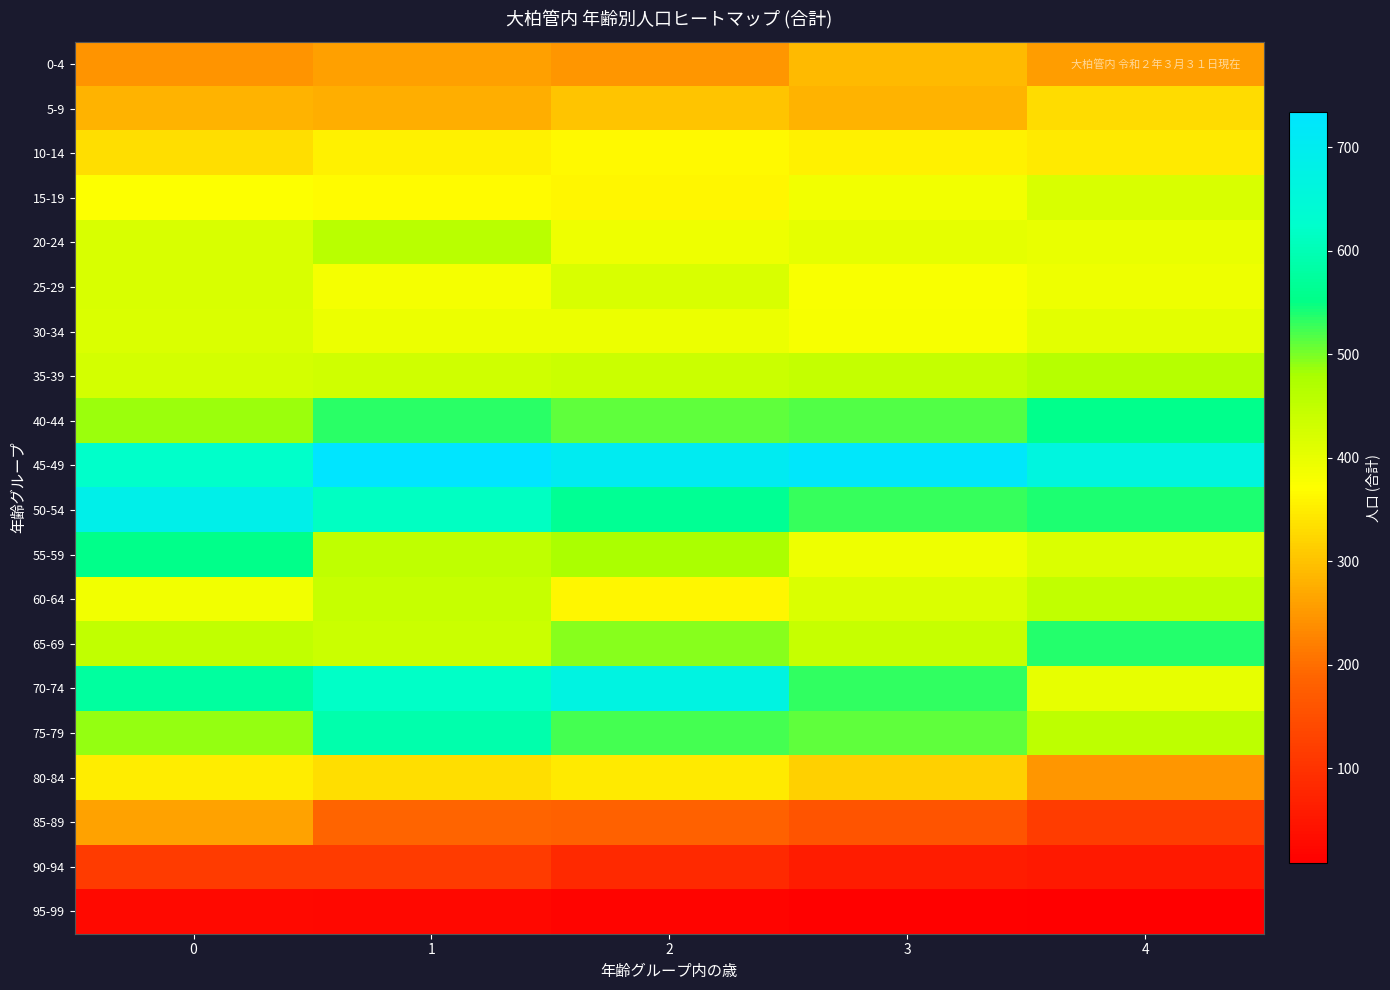

Reading right to left, what are all the values shown in this chart?

0-4: 4=257	3=291	2=248	1=260	0=246
5-9: 4=331	3=283	2=302	1=276	0=282
10-14: 4=347	3=354	2=363	1=356	0=332
15-19: 4=421	3=388	2=361	1=367	0=371
20-24: 4=399	3=403	2=392	1=459	0=420
25-29: 4=391	3=378	2=420	1=384	0=421
30-34: 4=406	3=381	2=395	1=394	0=417
35-39: 4=464	3=446	2=437	1=431	0=425
40-44: 4=558	3=518	2=510	1=533	0=486
45-49: 4=665	3=725	2=703	1=734	0=622
50-54: 4=539	3=527	2=566	1=614	0=688
55-59: 4=417	3=393	2=477	1=452	0=554
60-64: 4=448	3=417	2=361	1=442	0=387
65-69: 4=536	3=444	2=494	1=437	0=449
70-74: 4=401	3=530	2=669	1=619	0=577
75-79: 4=456	3=512	2=524	1=592	0=488
80-84: 4=249	3=317	2=346	1=333	0=349
85-89: 4=116	3=161	2=181	1=189	0=263
90-94: 4=56	3=61	2=84	1=113	0=113
95-99: 4=8	3=13	2=18	1=24	0=26